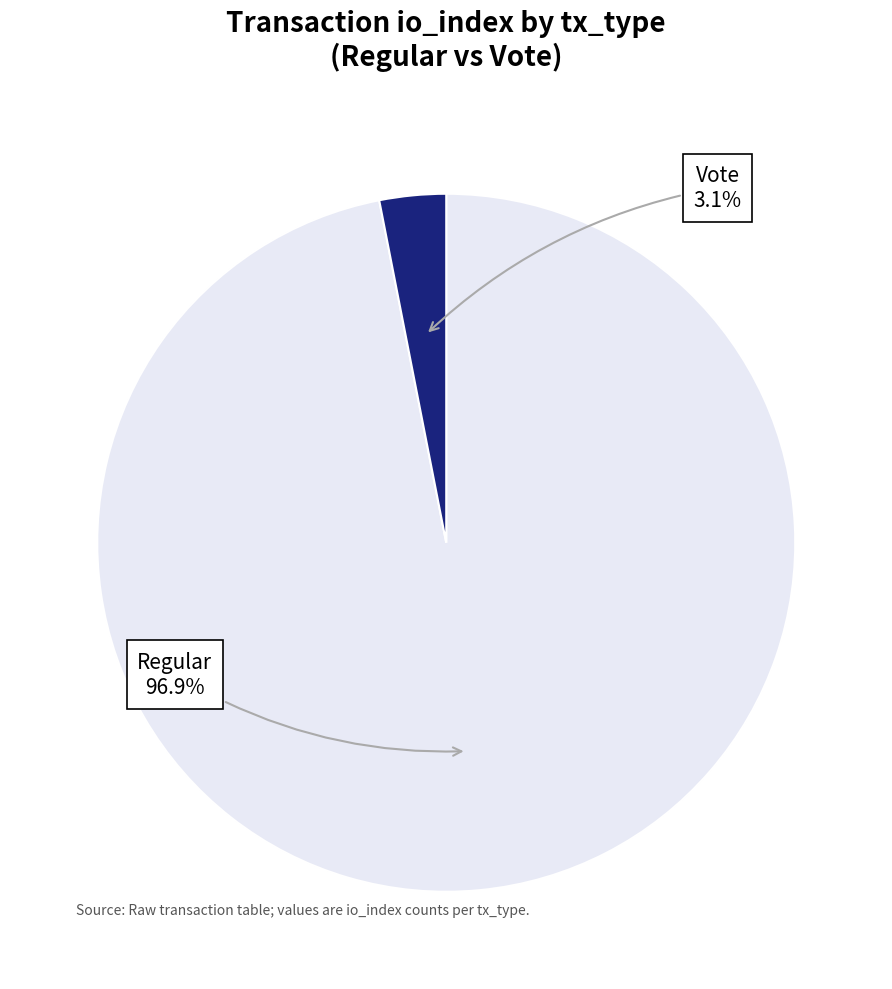

Does any single category account for the majority?

Yes